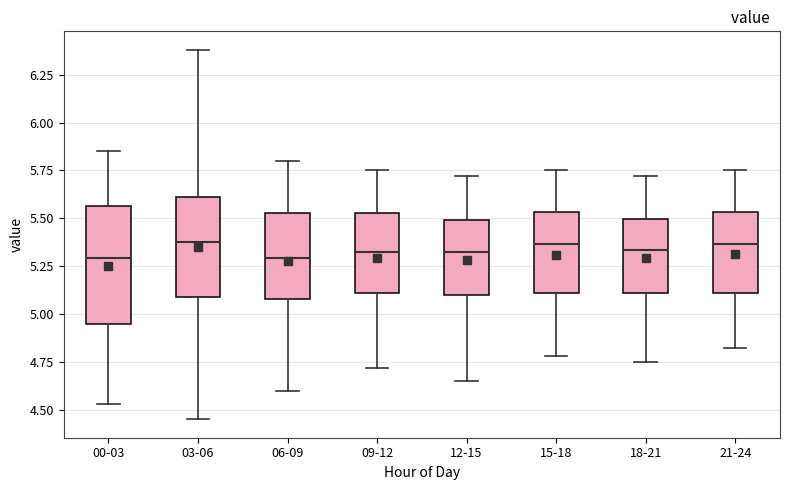

Where does the upper whisker of the box for 18-21 end on the y-axis? The values are not printed on the chart, so give them approximately, as read against the axis.

5.70